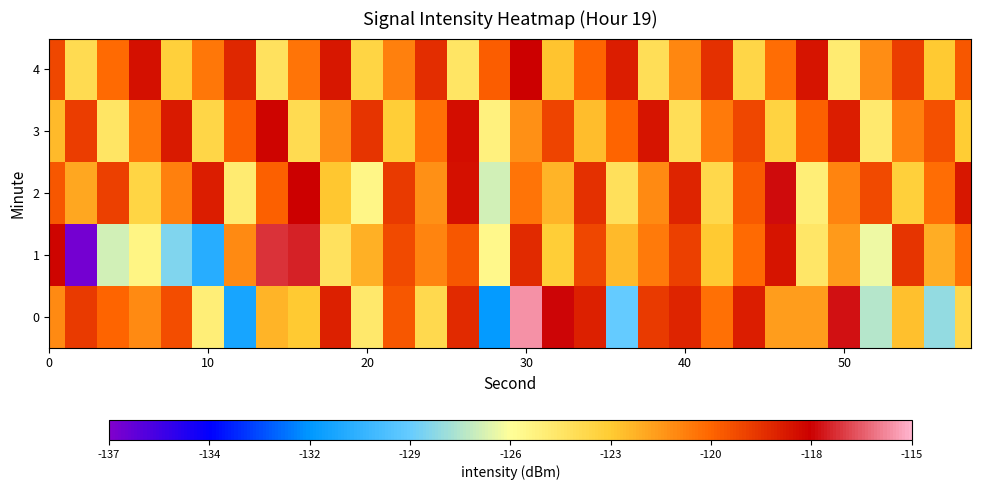

What is the minimum value shown in the chart?

-136.7